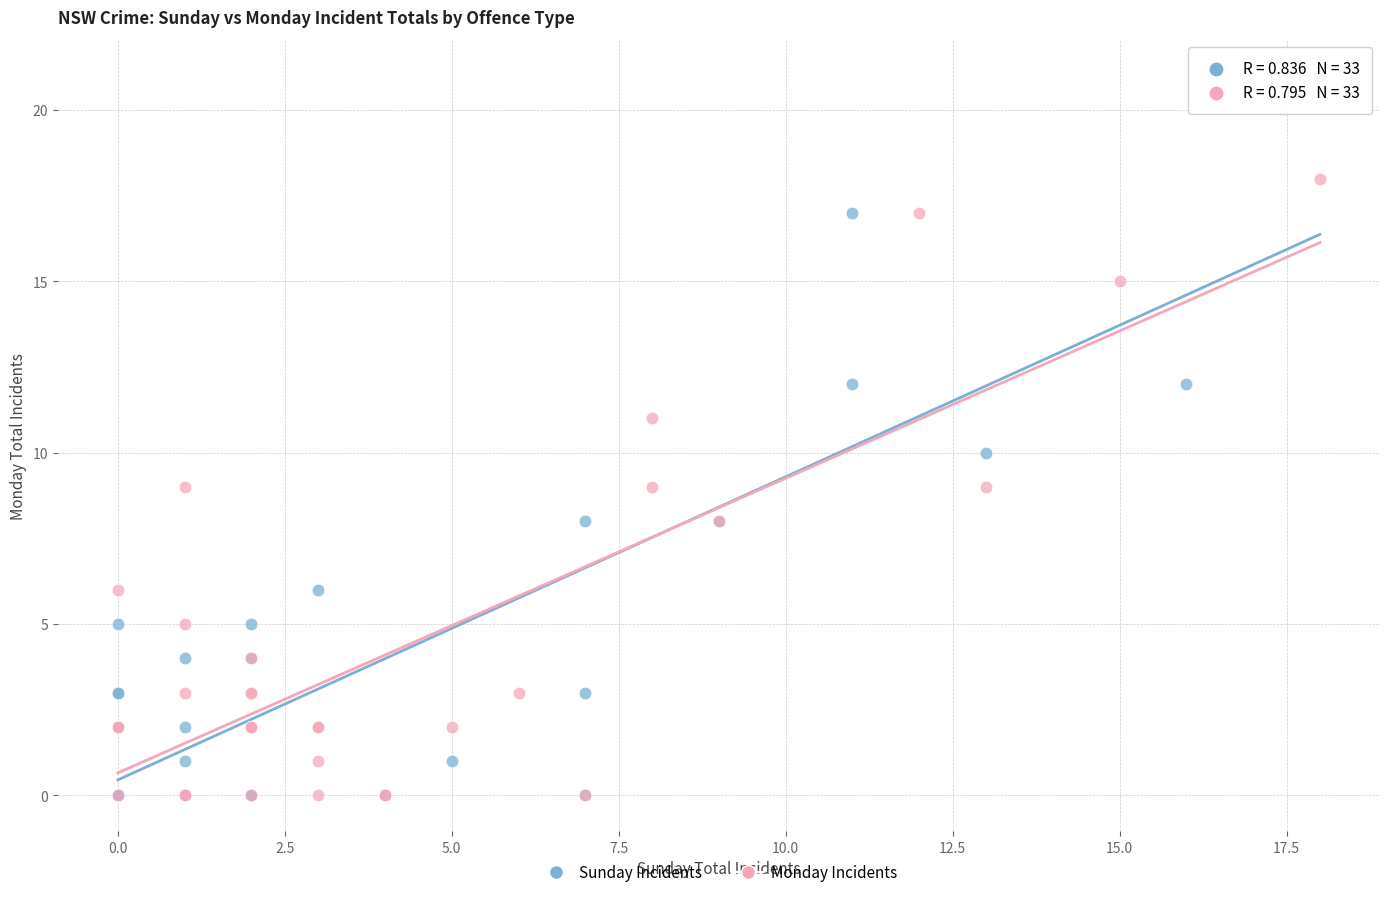

Which series has the largest Y range (max minus min)?

Sunday Incidents